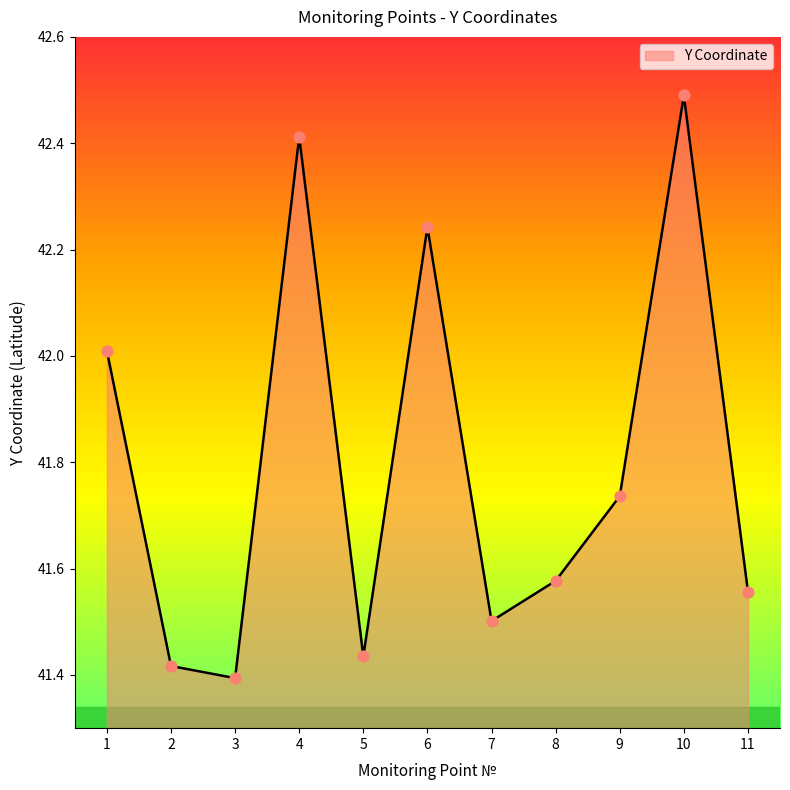

What is the change in value from 1 to 7?

-0.5